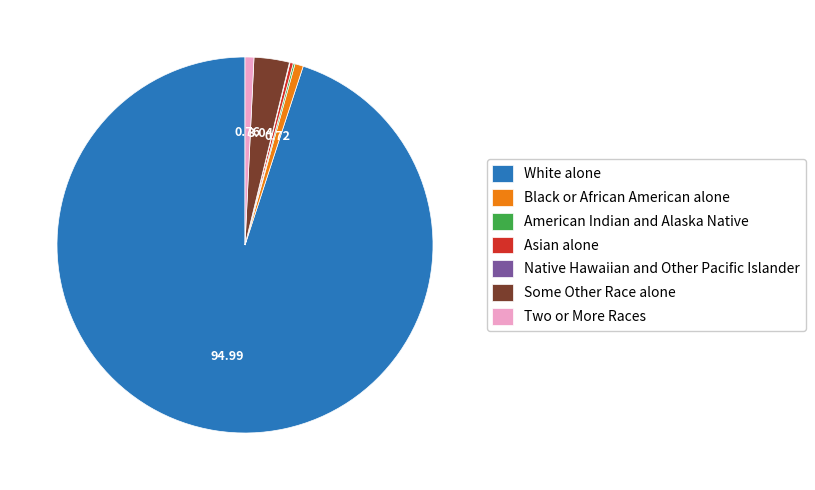

Combined, do Some Other Race alone and Two or More Races account for over 50%?

No